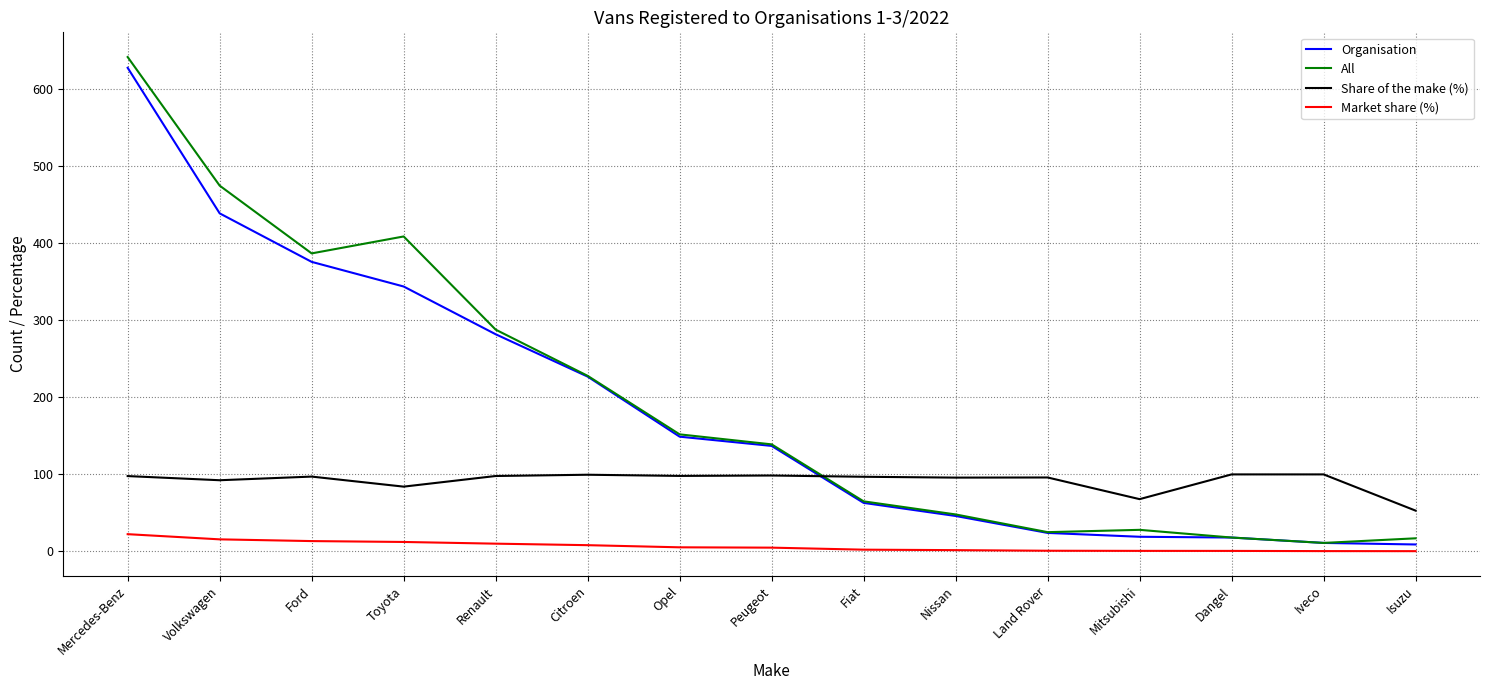

What value does the Share of the make (%) series have at Volkswagen?

92.4